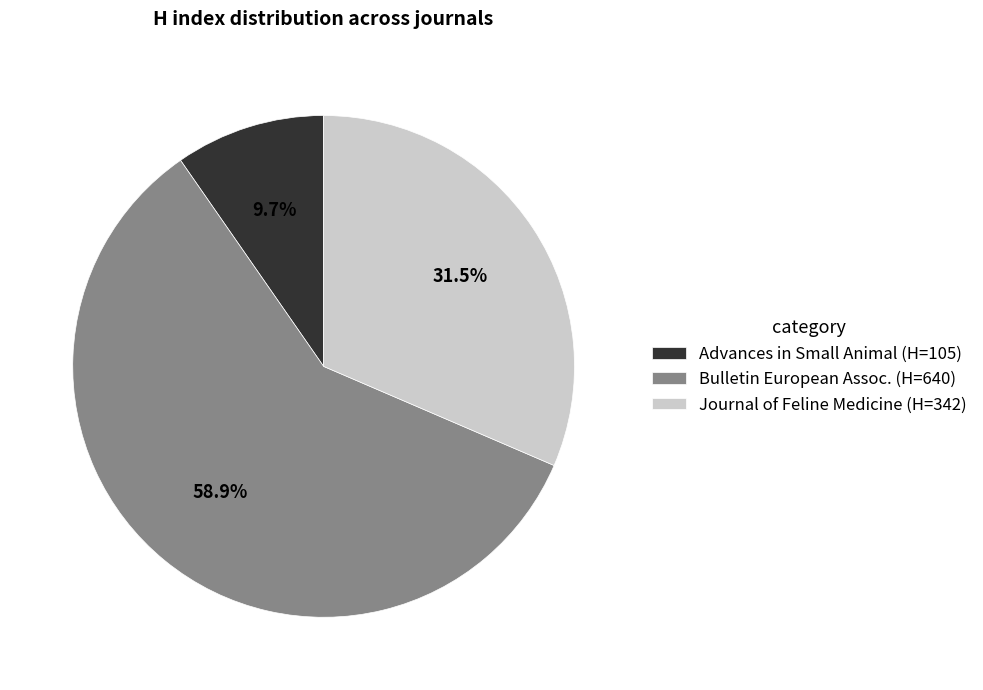

Do Journal of Feline Medicine (H=342) and Bulletin European Assoc. (H=640) together represent more than half of the pie?

Yes